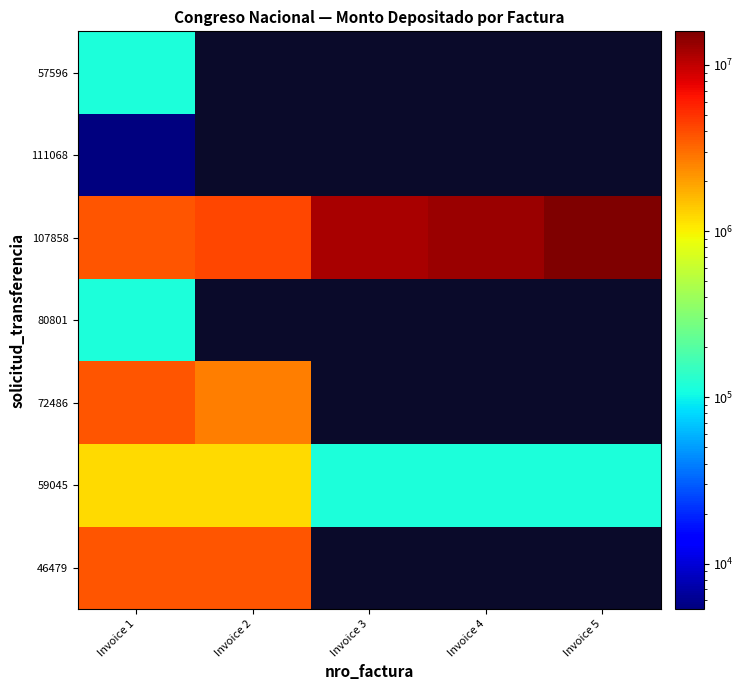

Which category has the highest value in the 59045 series?

Invoice 1